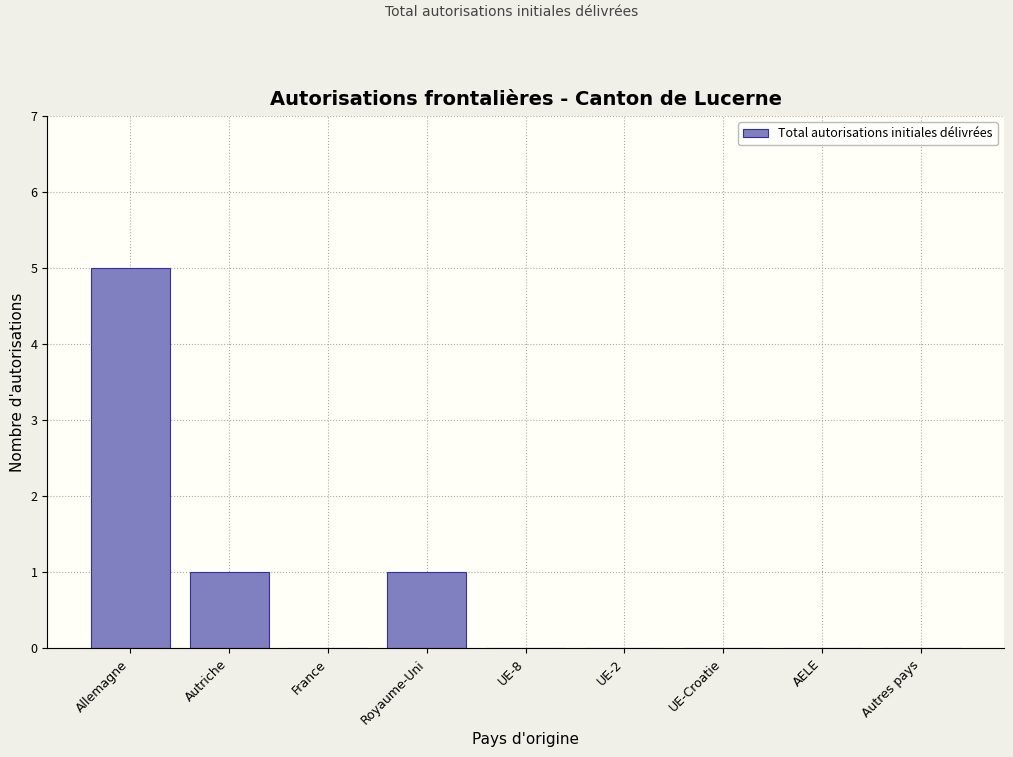

Reading left to right, list all the values displayed in this chart.

Allemagne=5	Autriche=1	France=0	Royaume-Uni=1	UE-8=0	UE-2=0	UE-Croatie=0	AELE=0	Autres pays=0